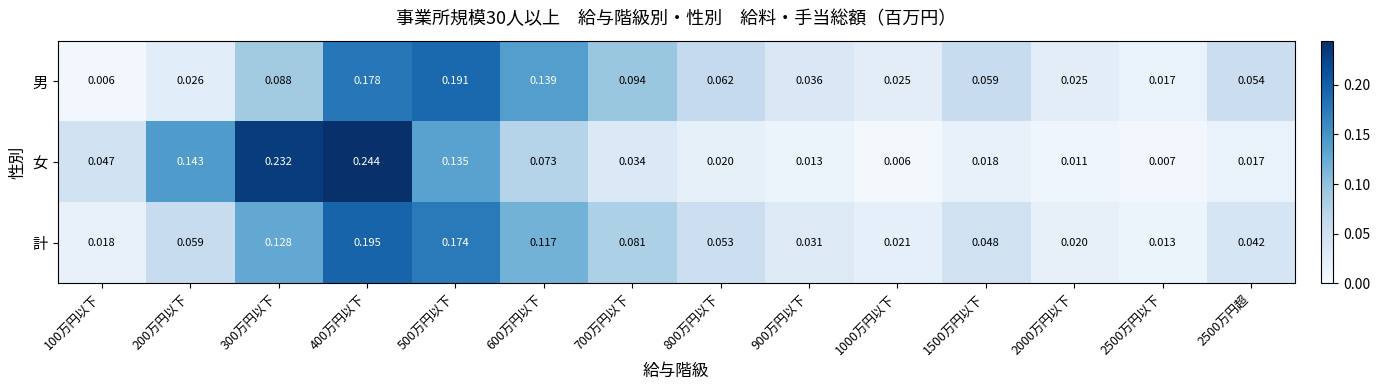

Which series changed the most between 300万円以下 and 500万円以下?

男